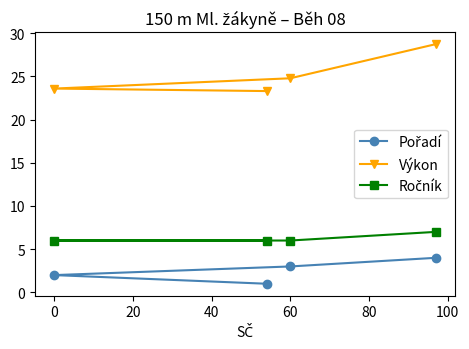

At which label does Výkon first exceed 24?

60